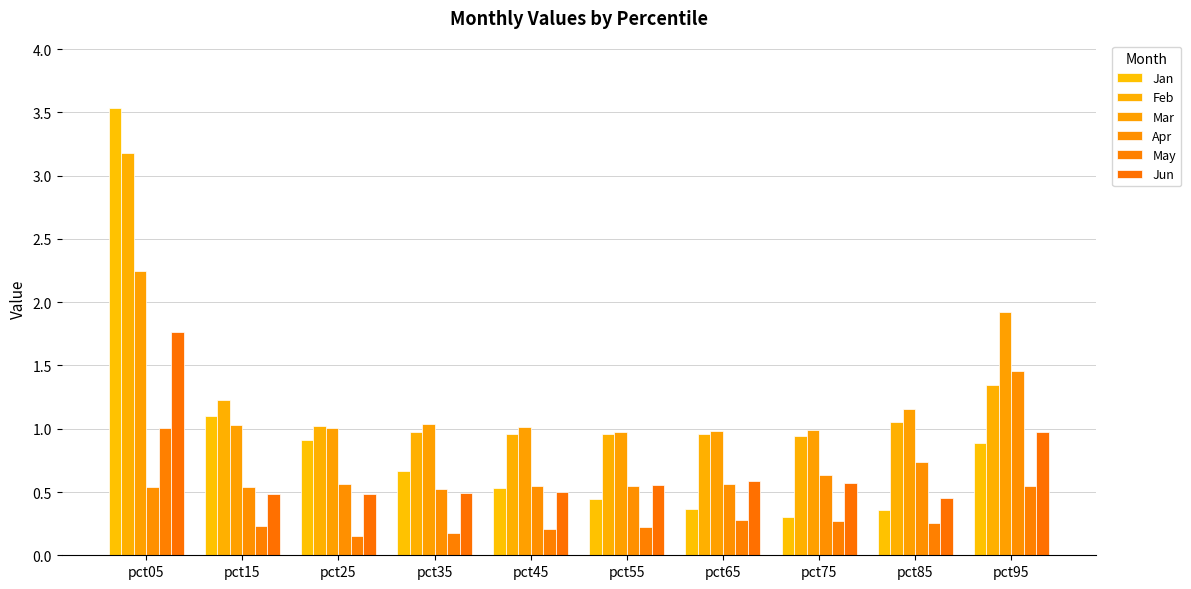

What is the minimum value shown in the chart?

0.2